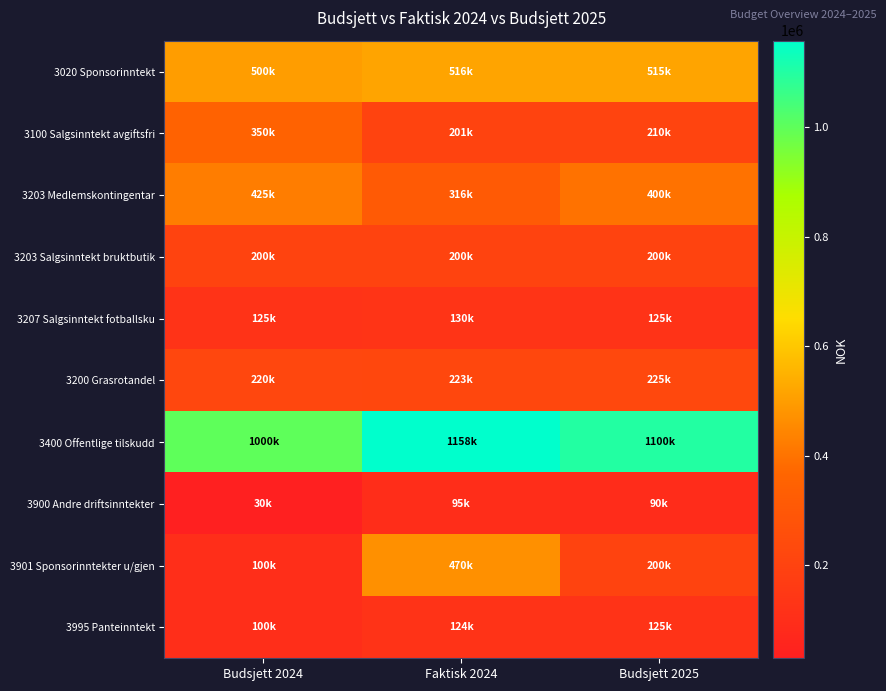

Which series changed the most between Faktisk 2024 and Budsjett 2025?

3901 Sponsorinntekter u/gjen